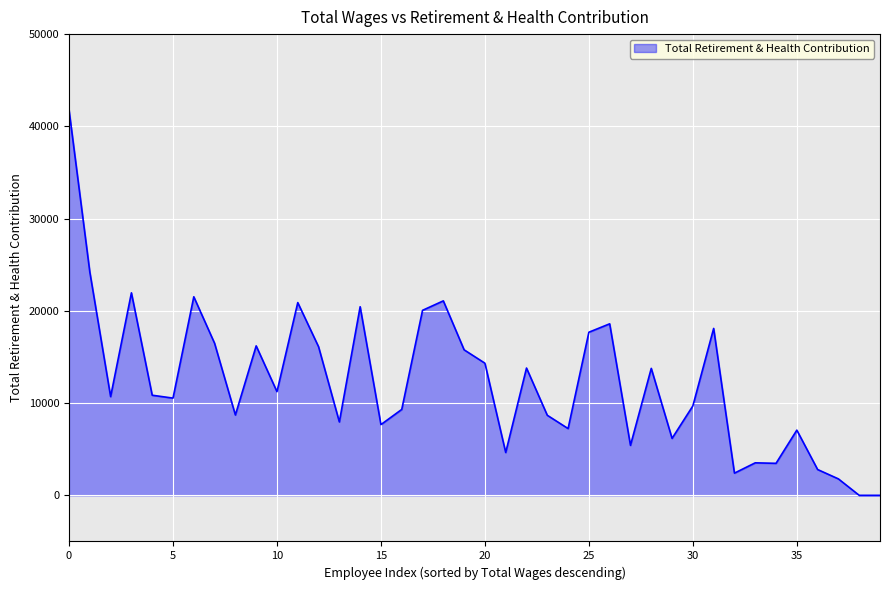

What is the maximum value shown in the chart?

41776